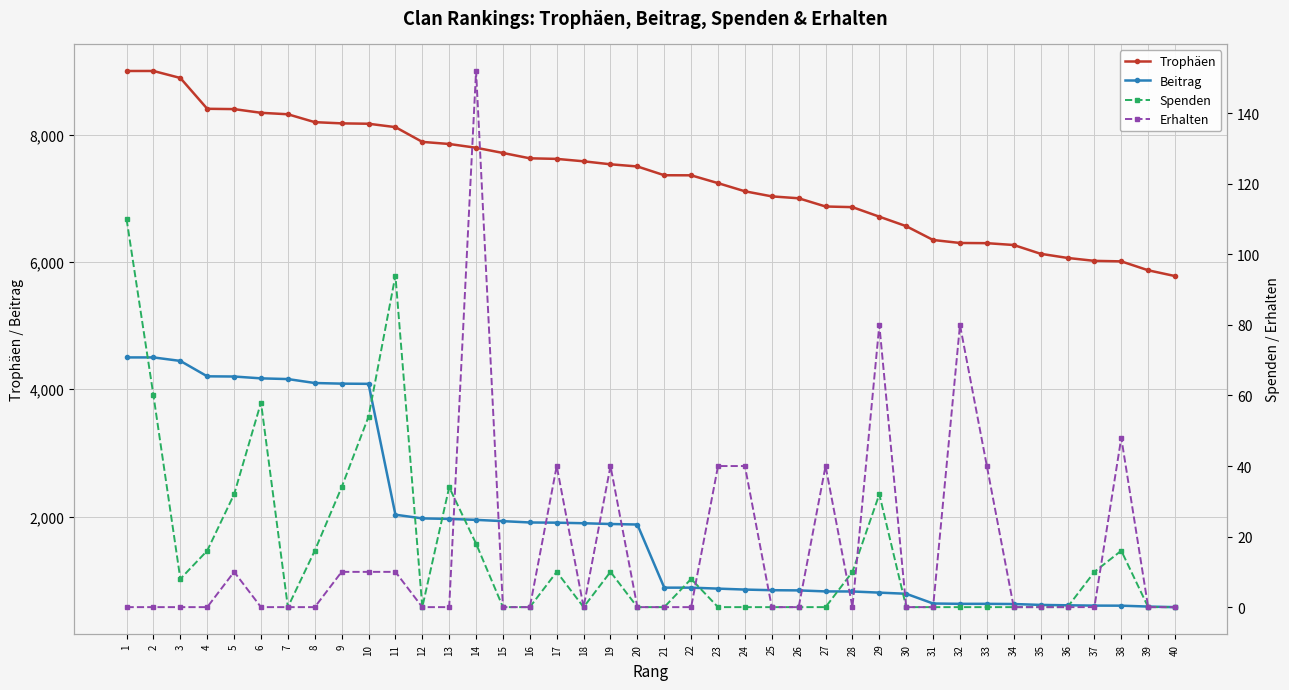

Which series changed the most between 8 and 14?

Beitrag